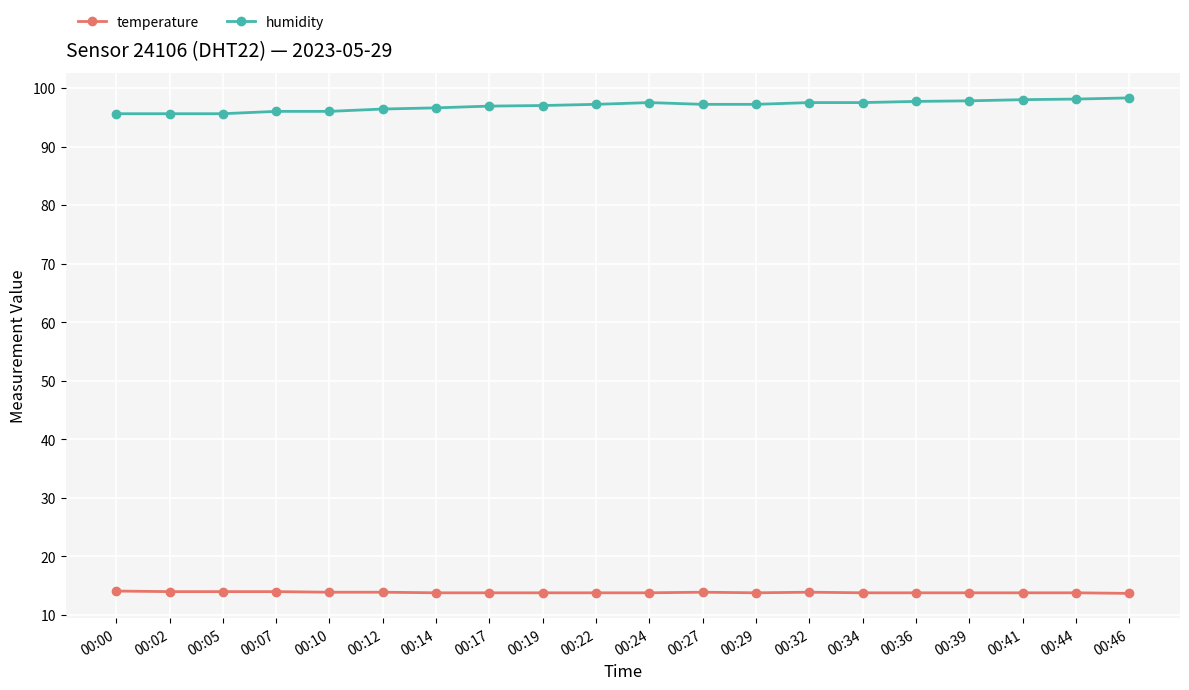

At how many categories does at least one series exceed 84?

20